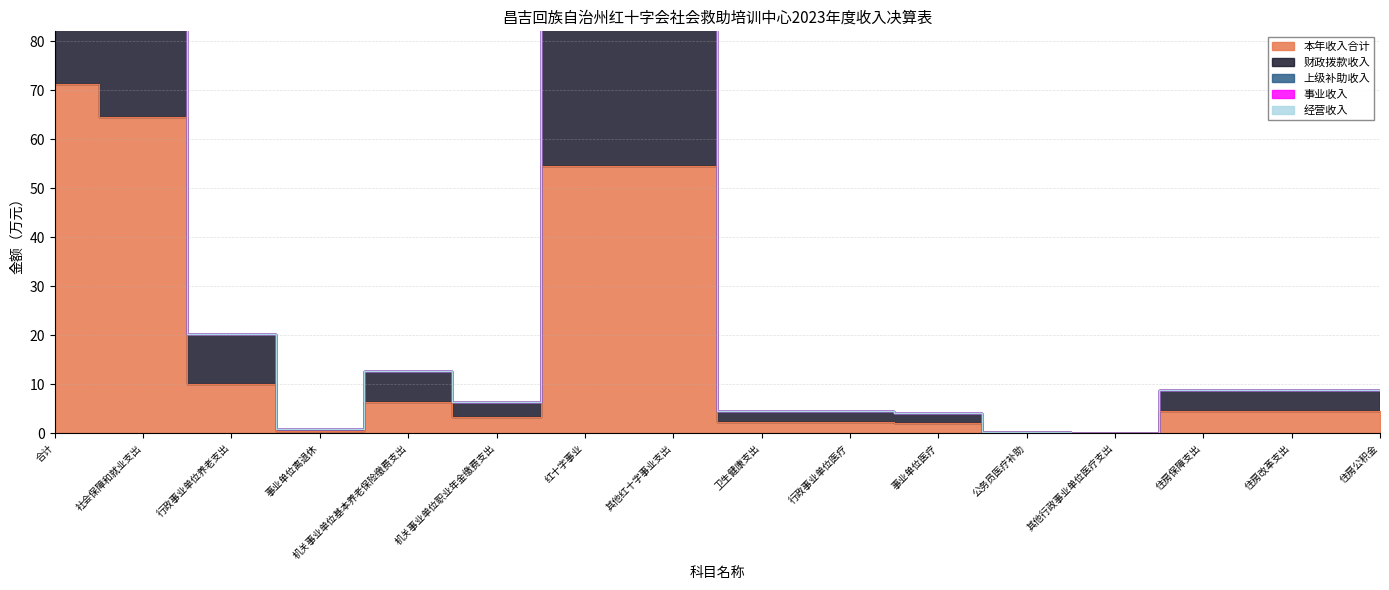

Reading left to right, list all the values displayed in this chart.

本年收入合计: 71.4	64.6	10.1	0.5	6.4	3.2	54.5	54.5	2.3	2.3	2.1	0.2	0.0	4.5	4.5	4.5
财政拨款收入: 71.4	64.6	10.1	0.5	6.4	3.2	54.5	54.5	2.3	2.3	2.1	0.2	0.0	4.5	4.5	4.5
上级补助收入: 0.0	0.0	0.0	0.0	0.0	0.0	0.0	0.0	0.0	0.0	0.0	0.0	0.0	0.0	0.0	0.0
事业收入: 0.0	0.0	0.0	0.0	0.0	0.0	0.0	0.0	0.0	0.0	0.0	0.0	0.0	0.0	0.0	0.0
经营收入: 0.0	0.0	0.0	0.0	0.0	0.0	0.0	0.0	0.0	0.0	0.0	0.0	0.0	0.0	0.0	0.0